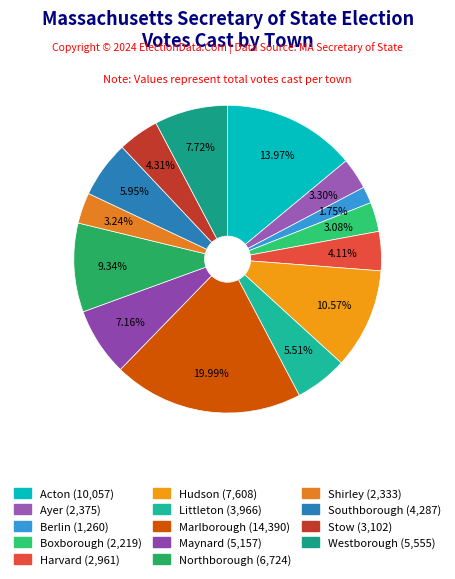

What percentage is the Boxborough slice, to the nearest percent?

3%